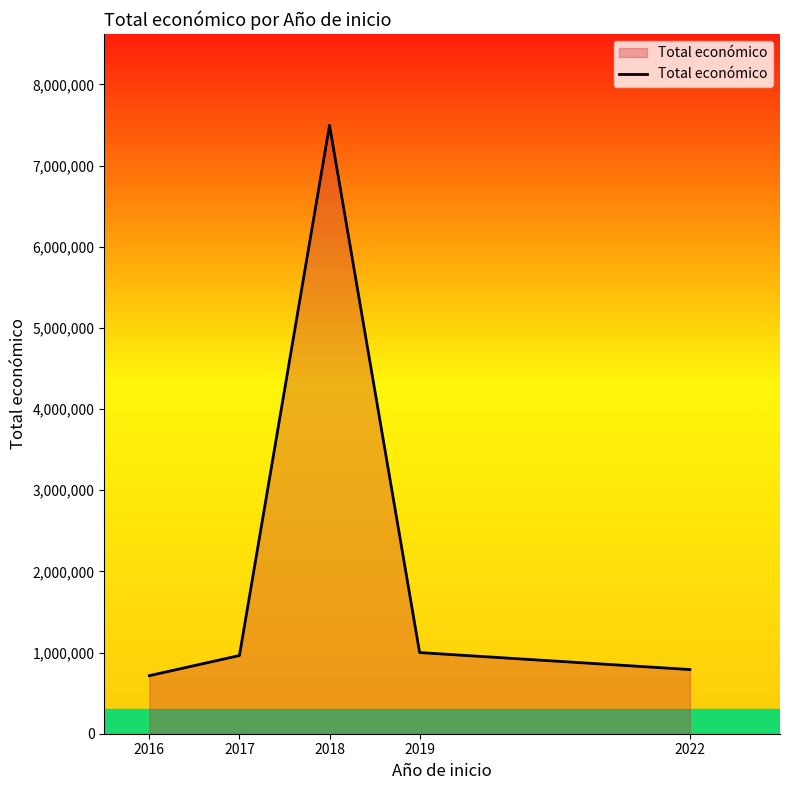

Which has a higher value, 2017 or 2022?

2017